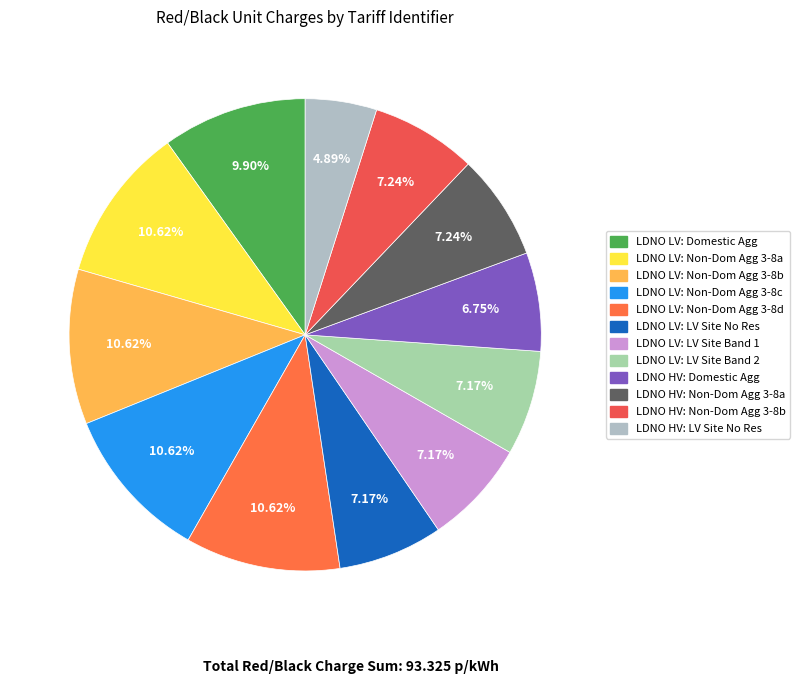

Does any single category account for the majority?

No